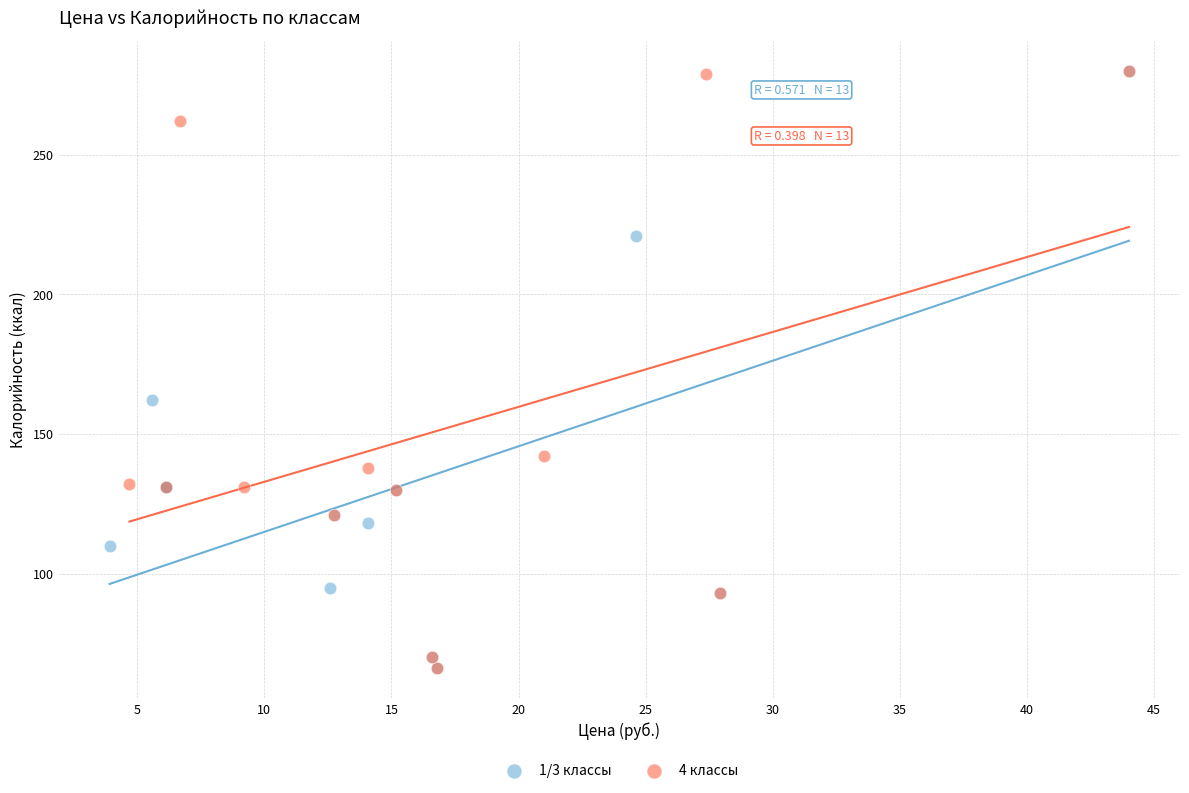

What are all the series names shown in the legend?

1/3 классы, 4 классы